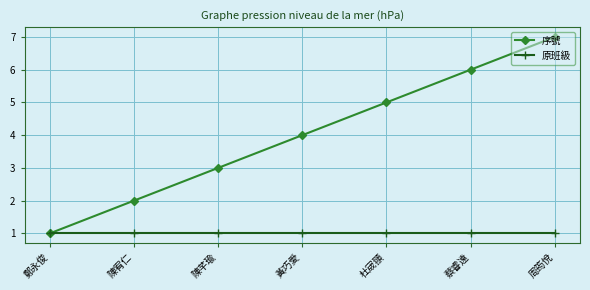

Which series changed the most between 鄭永俊 and 黃巧愛?

序號